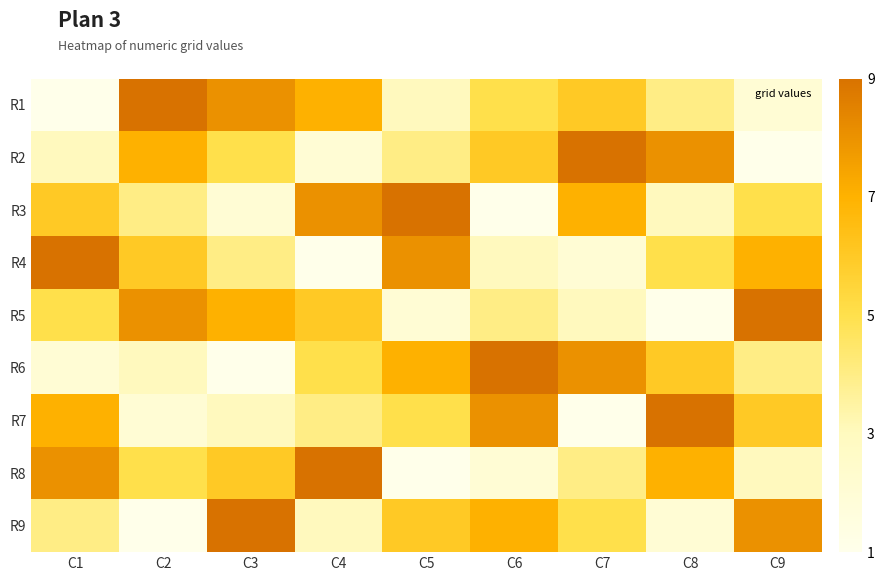

What is the difference between the highest and lowest values at C9?

8